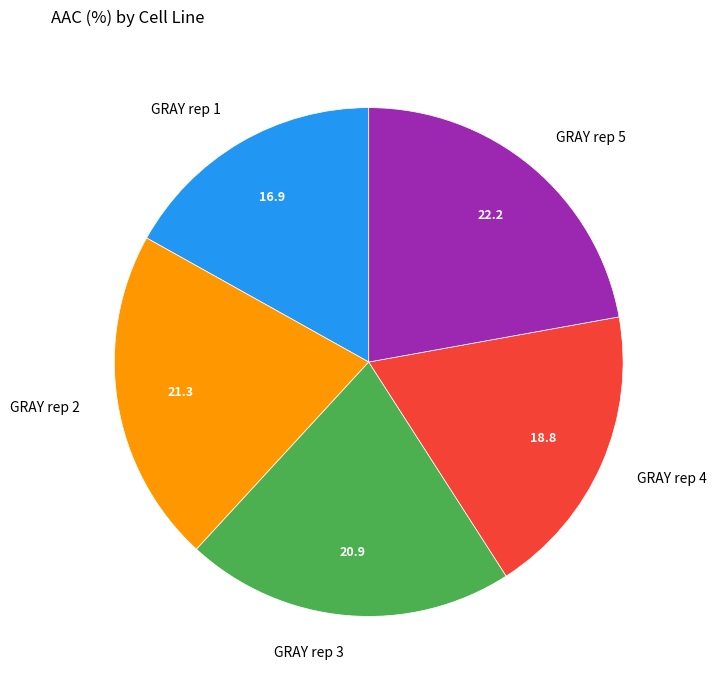

Which has a higher value, GRAY rep 5 or GRAY rep 3?

GRAY rep 5